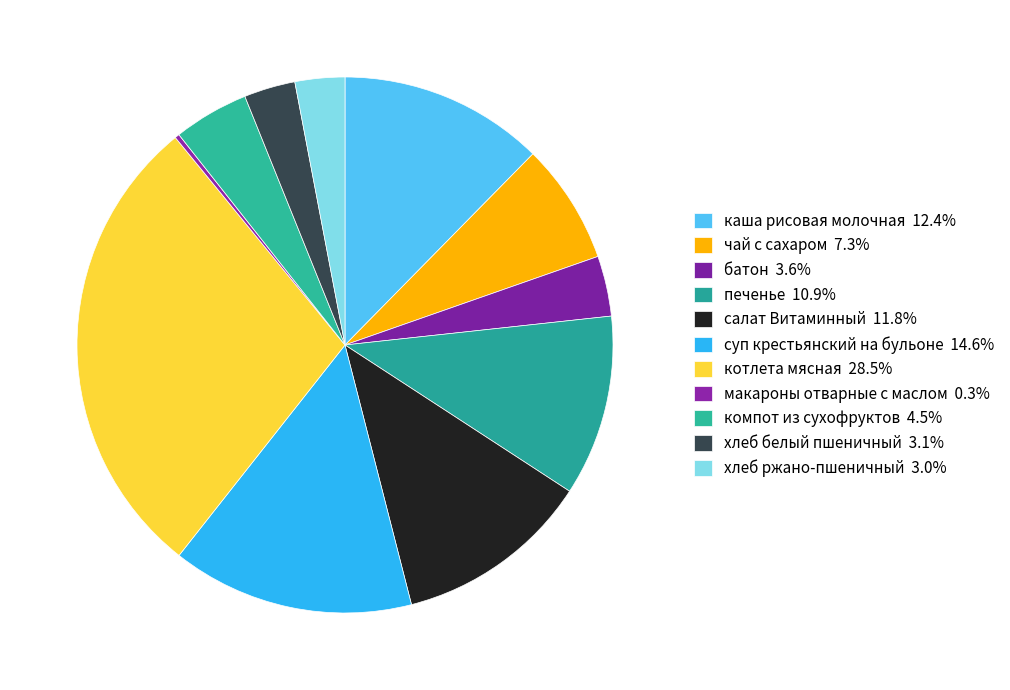

What percentage is the чай с сахаром slice, to the nearest percent?

7%